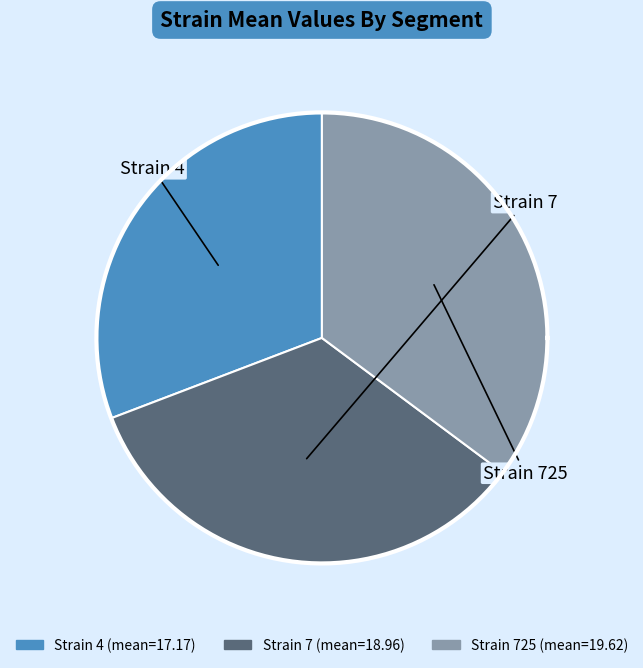

How many segments does this pie chart have?

3